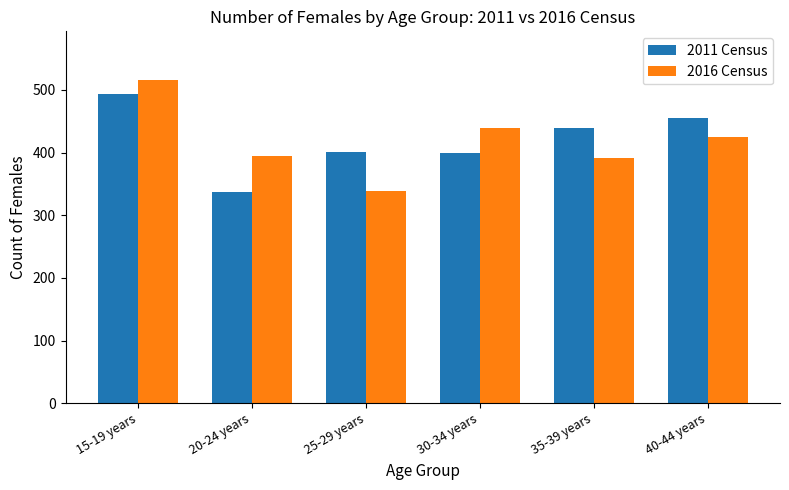

Is it true that 2011 Census equals 401 at 25-29 years?

True